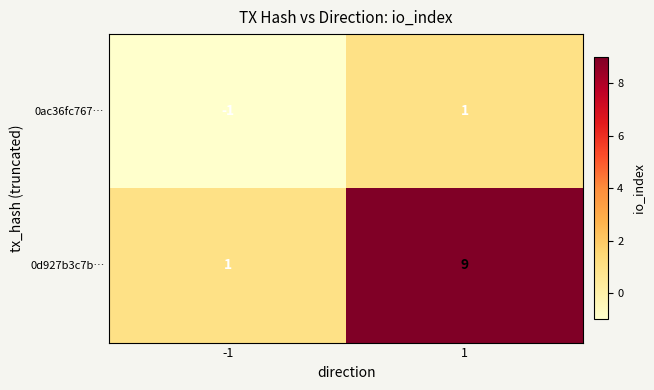

Which series has the largest total across all categories?

0d927b3c7b…